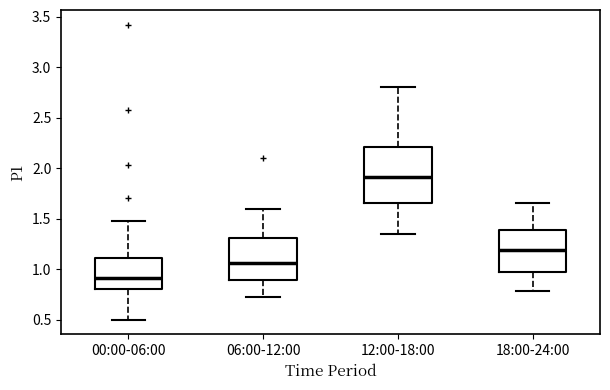

Where does the median line of the box for 06:00-12:00 sit on the y-axis? The values are not printed on the chart, so give them approximately, as read against the axis.

1.05